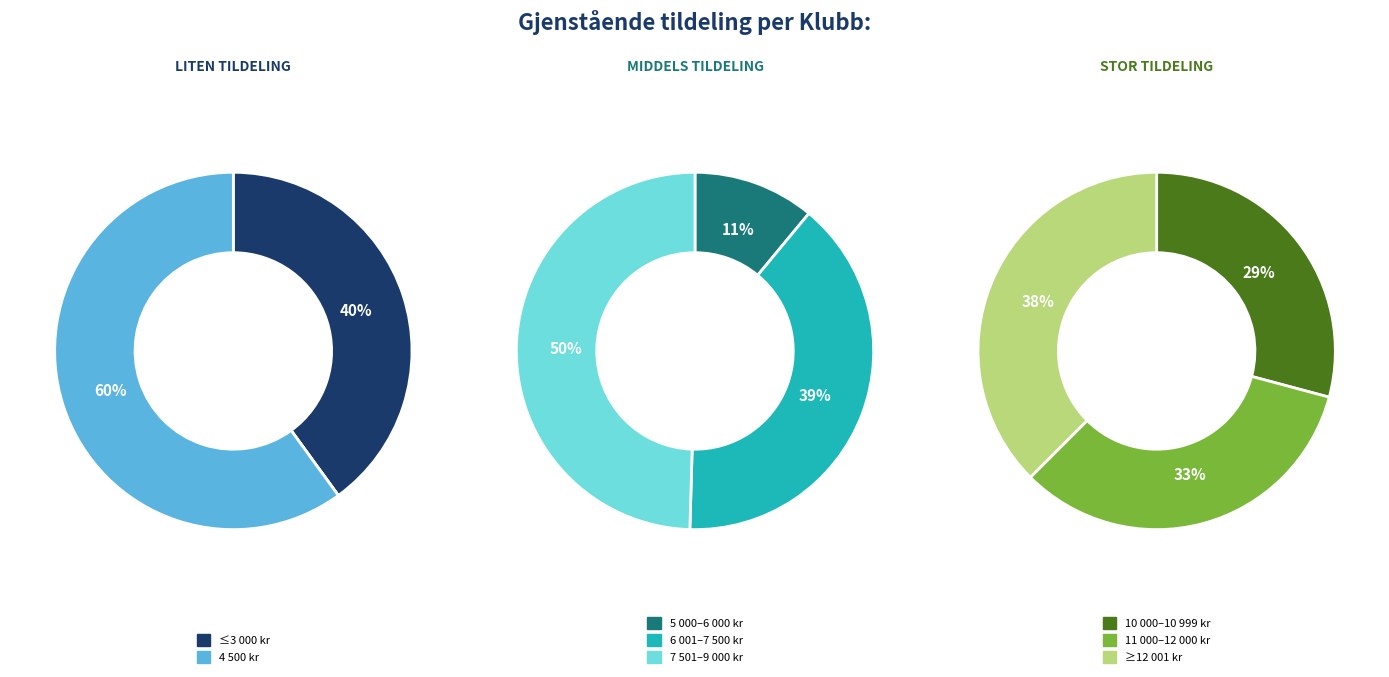

To the nearest percent, what is the difference between the largest and smallest slice percentages?

9%